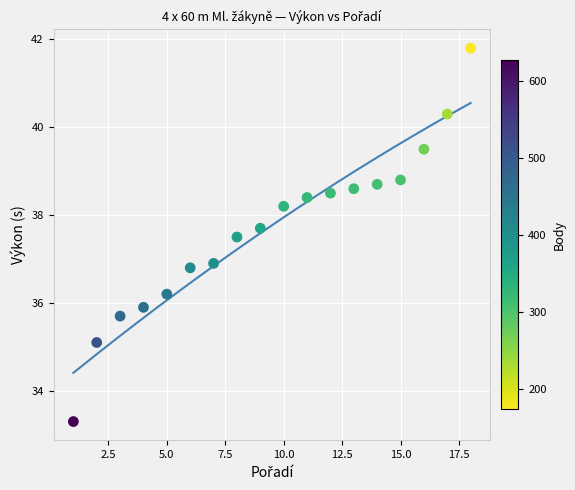

What is the range of Y values (max minus min)?

8.5